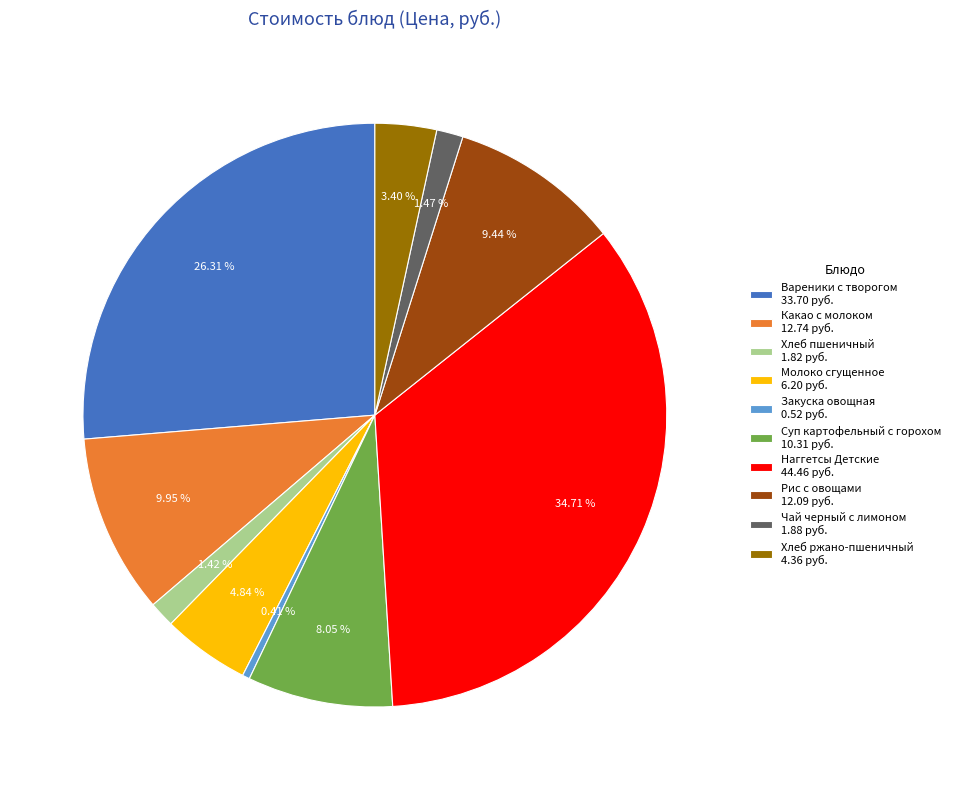

How many slices are in this pie chart?

10